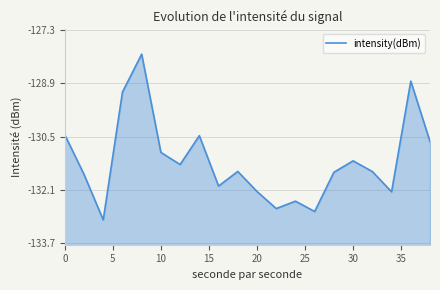

True or false: there are more than 1 points higher than both neighbors.

True